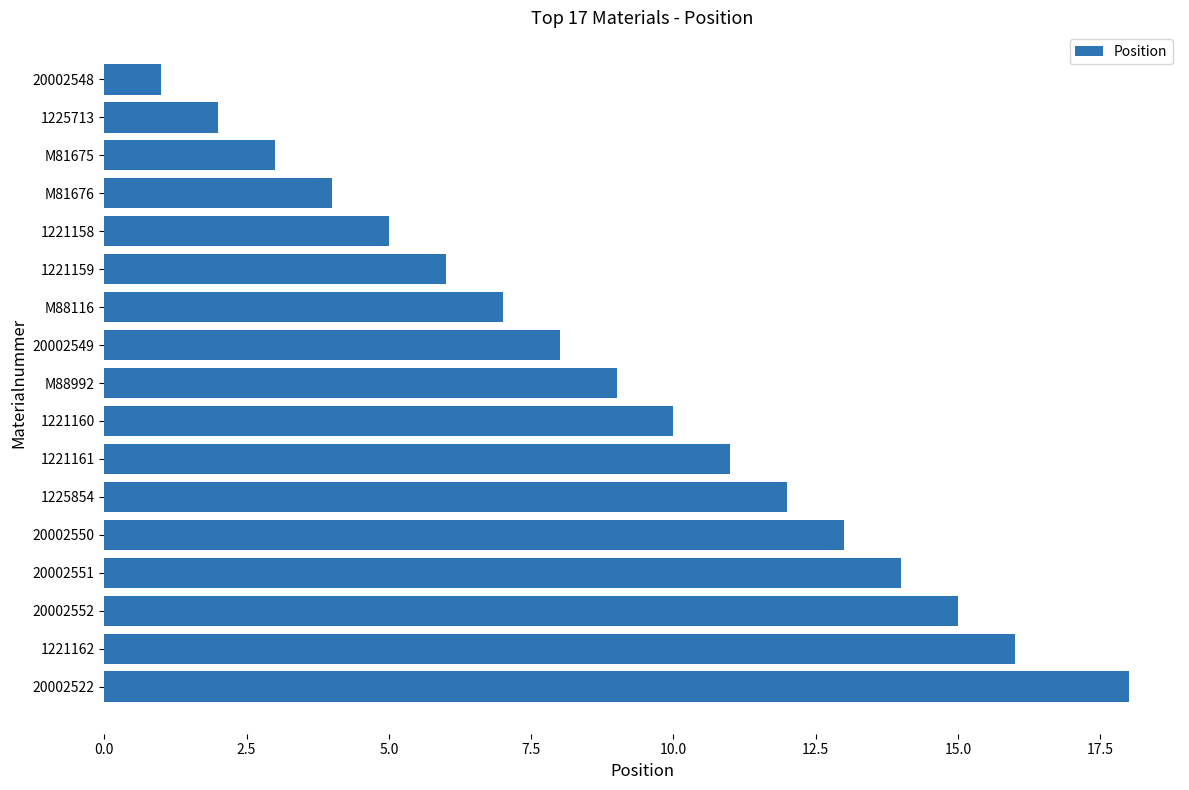

What position from the top is M81675?

3